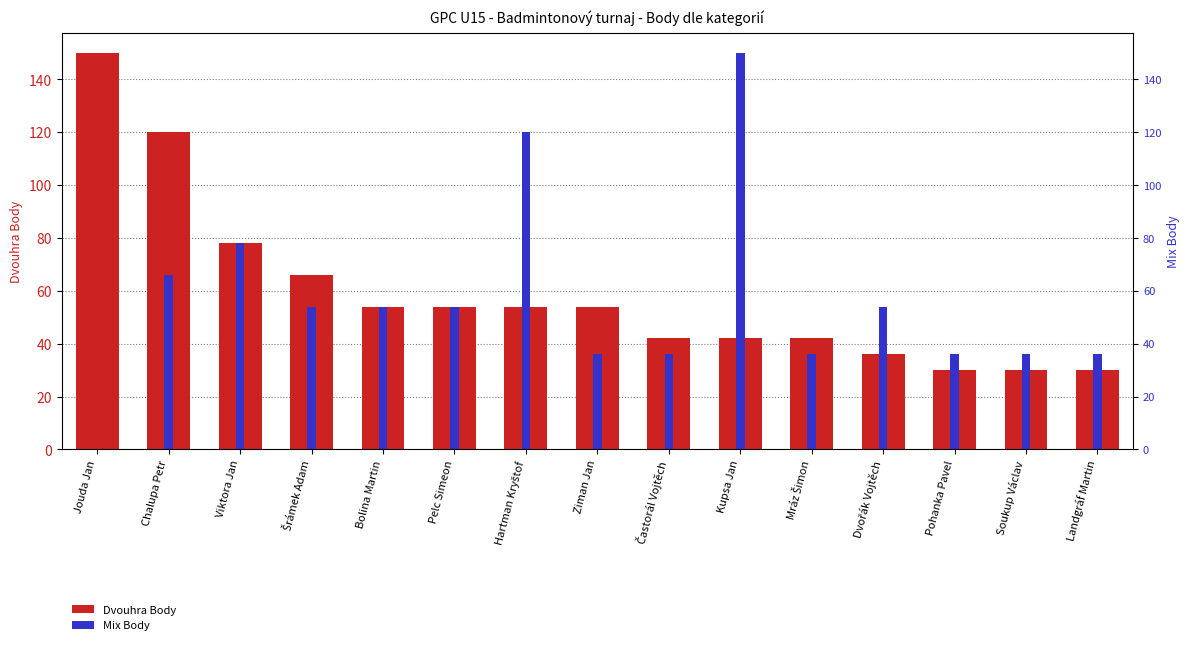

Read the Mix Body value at Chalupa Petr.

66